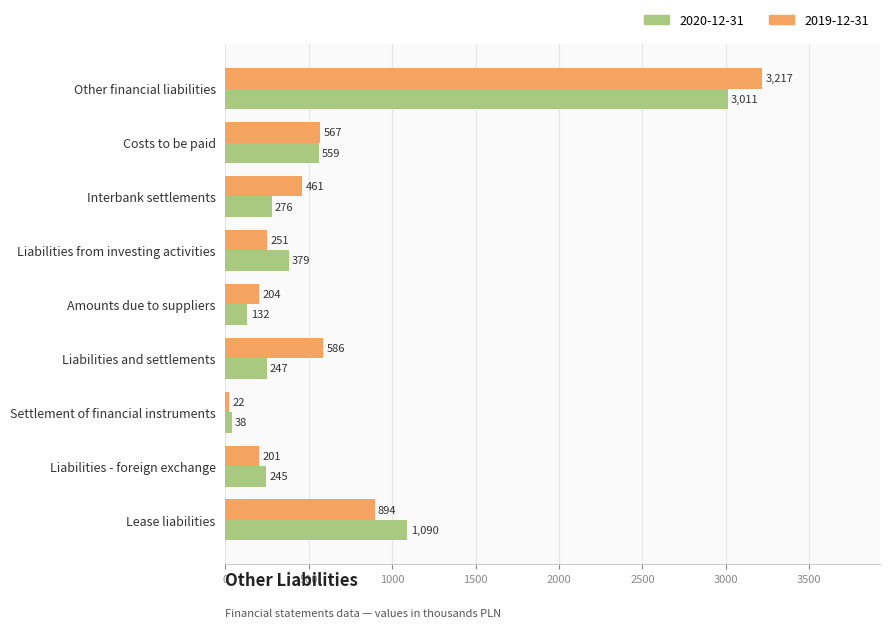

The value of 2020-12-31 at Liabilities from investing activities is 379. True or false?

True